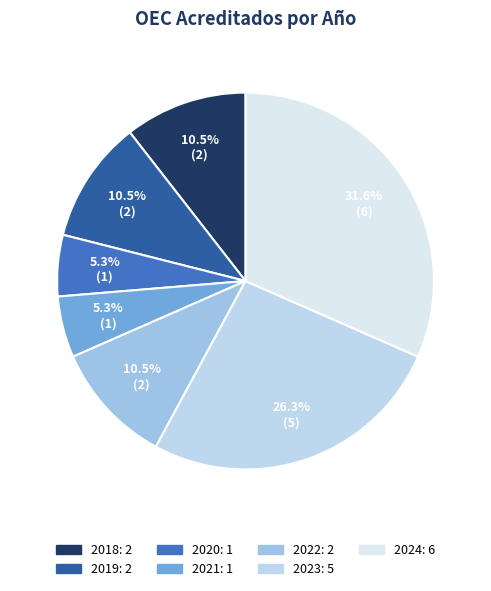

How many segments does this pie chart have?

7